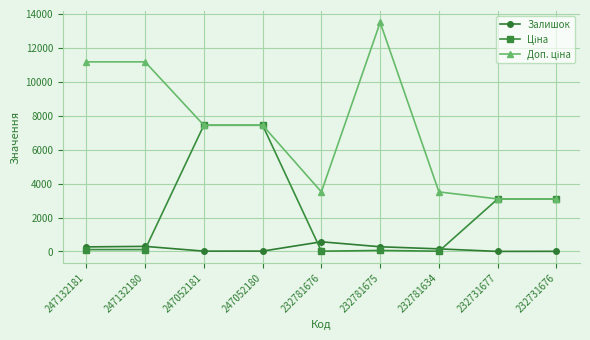

Is it true that Залишок equals 20.0 at 247052181?

True